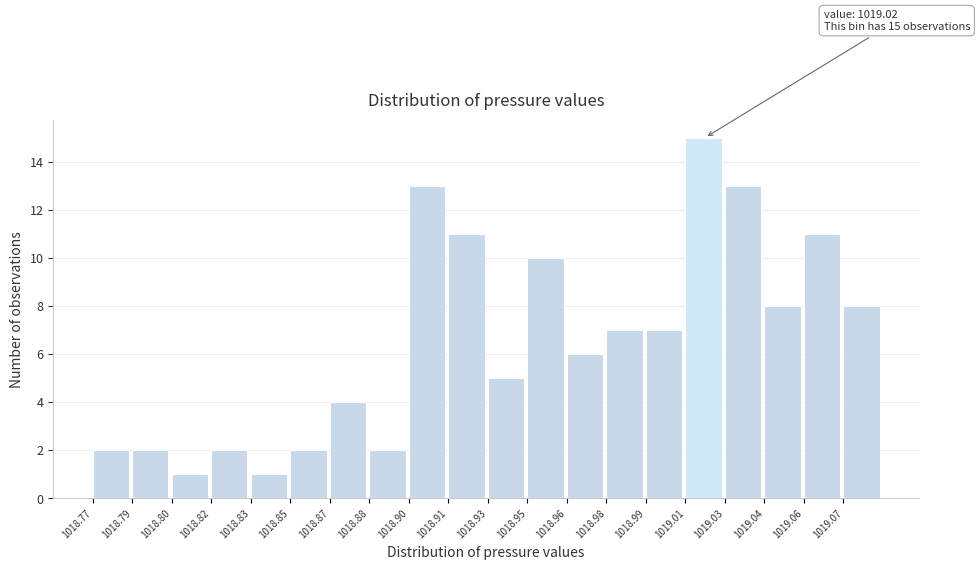

Reading left to right, list all the values displayed in this chart.

2	2	1	2	1	2	4	2	13	11	5	10	6	7	7	15	13	8	11	8